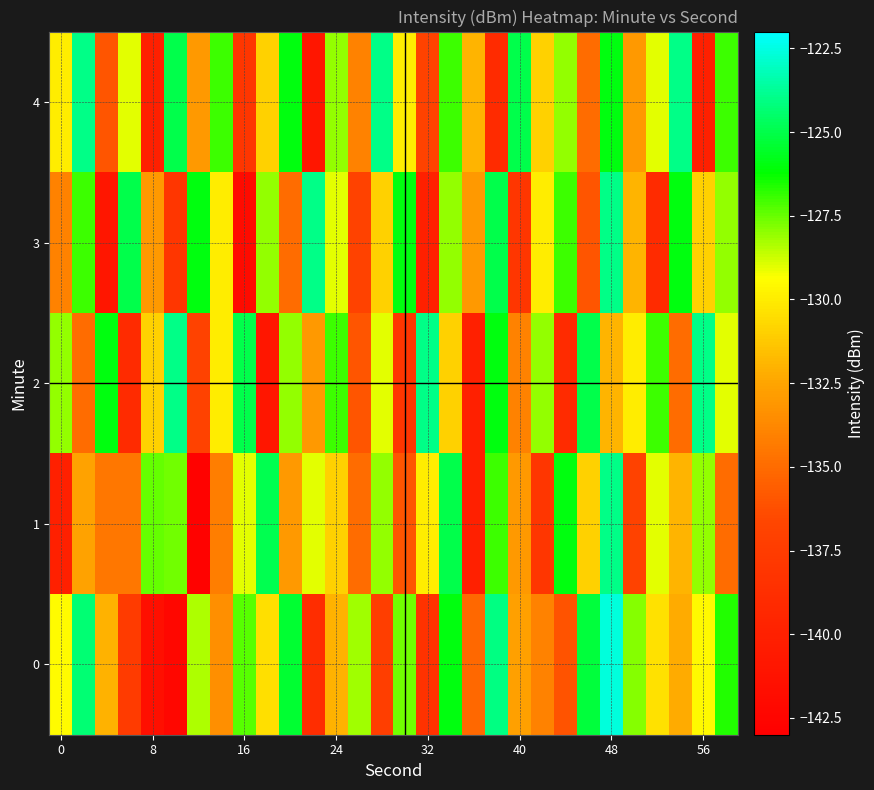

Count the number of data series in this chart.

5